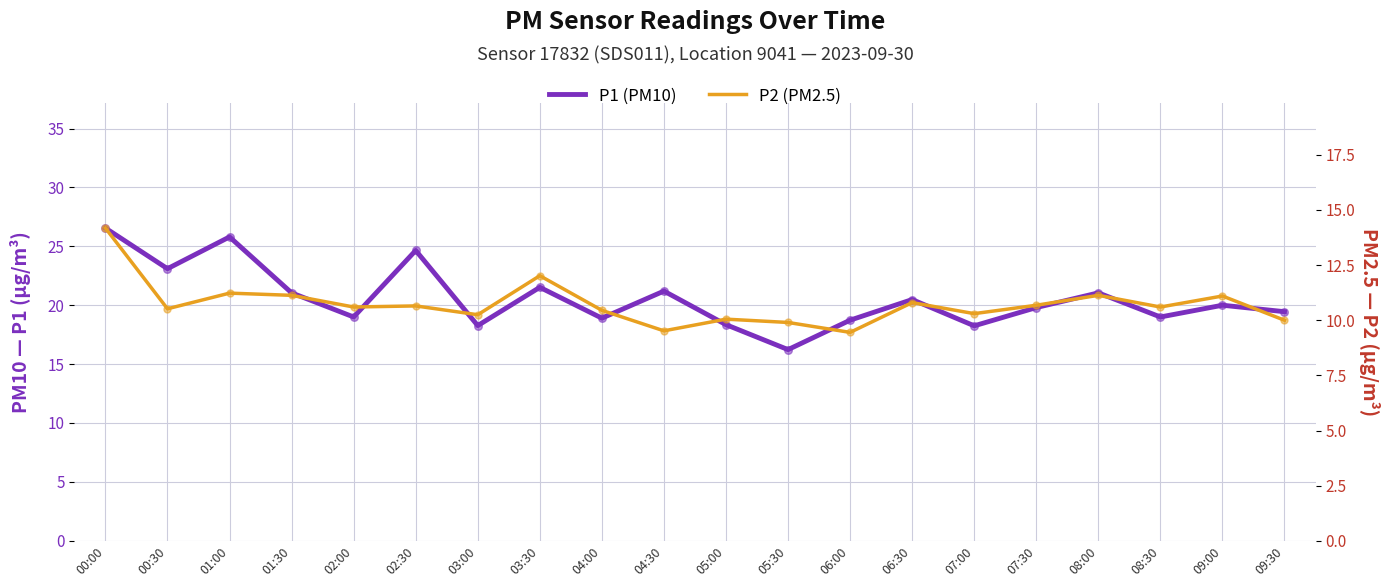

What is the total value across all series at 01:30?

32.2